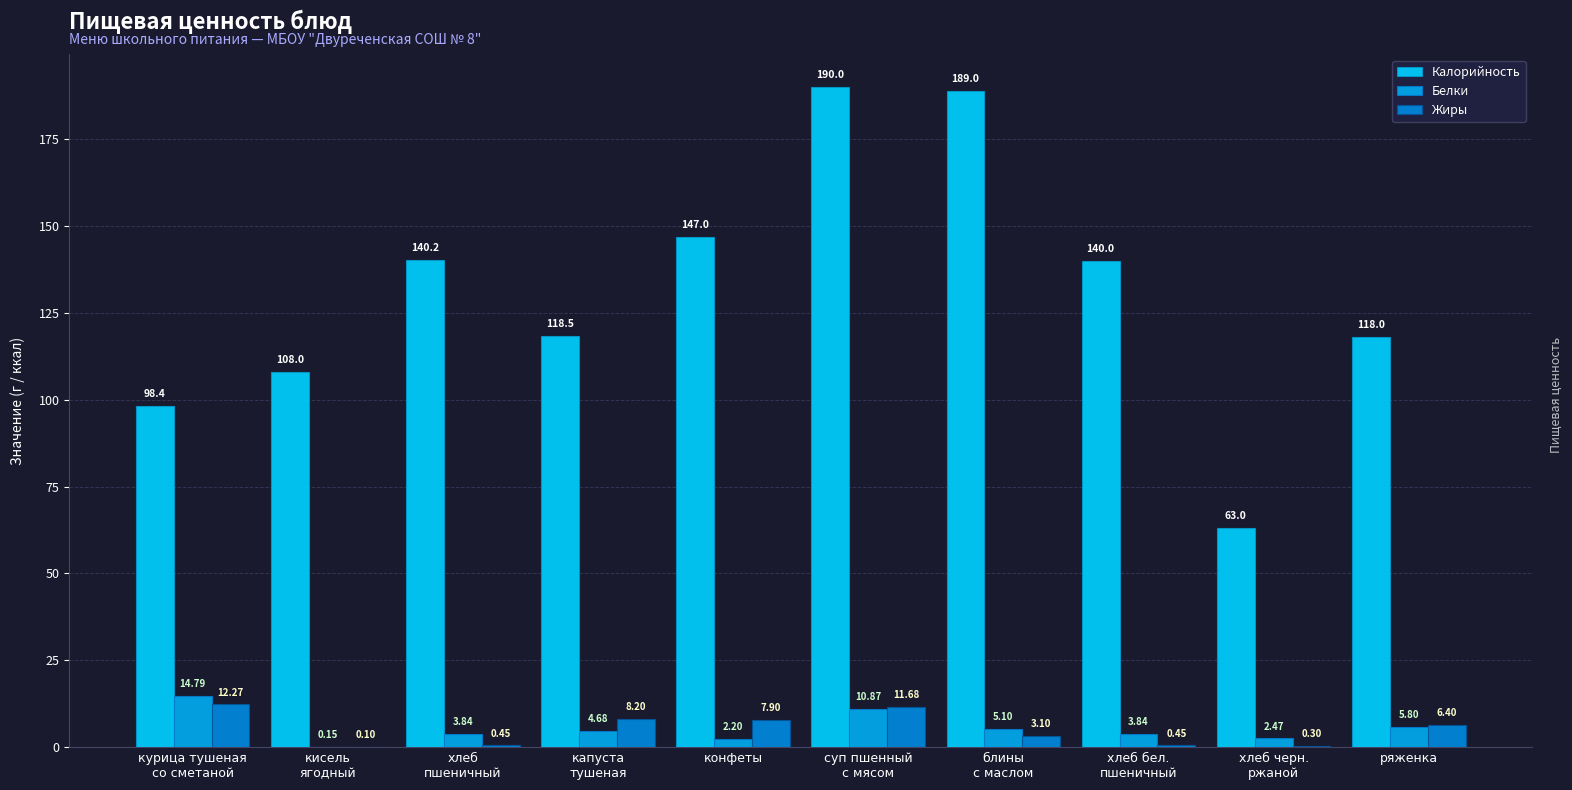

Is the value of Калорийность at конфеты greater than the value of Белки at блины
с маслом?

Yes